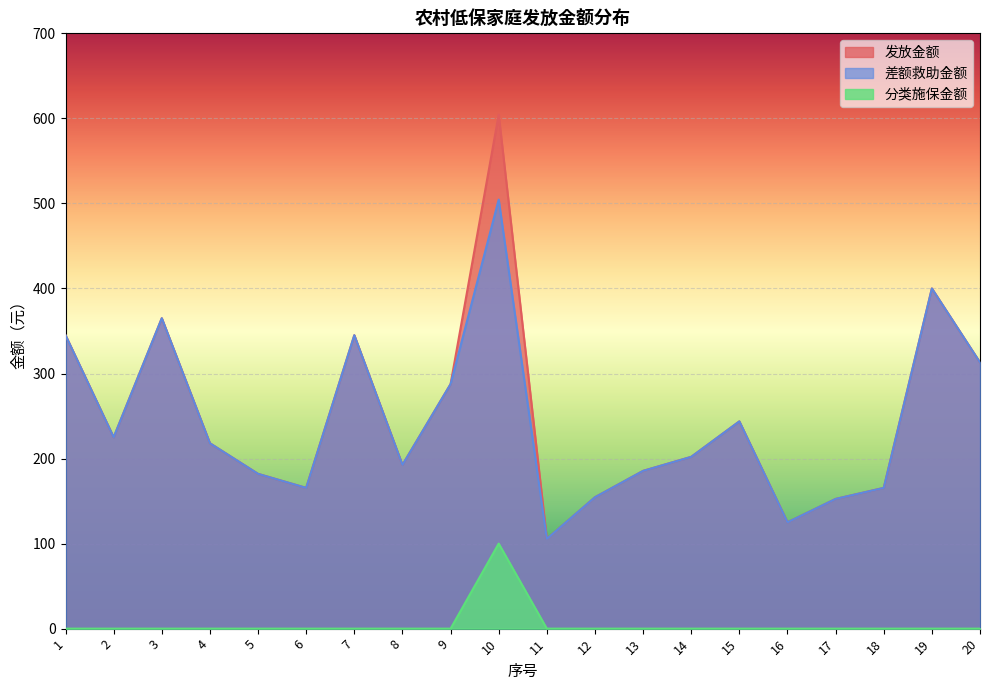

True or false: 分类施保金额 and 发放金额 intersect in this chart.

False